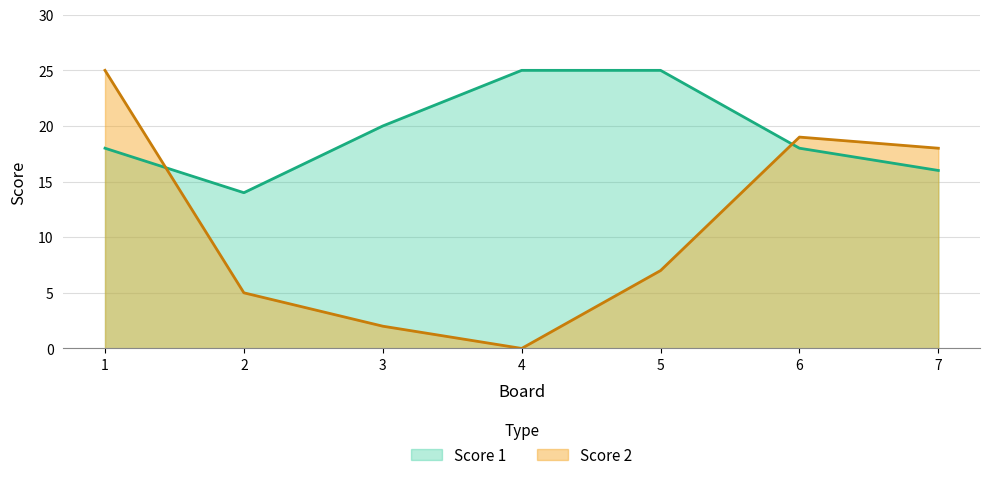

After their last crossing, which series has the higher values: Score 2 or Score 1?

Score 2